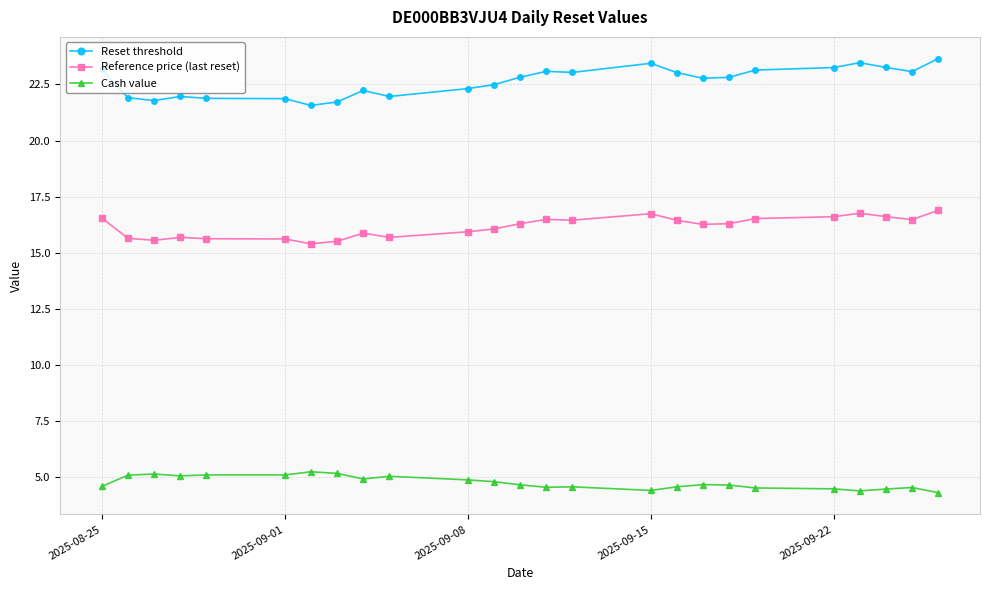

True or false: Reference price (last reset) has more than 0 interior local peaks.

True